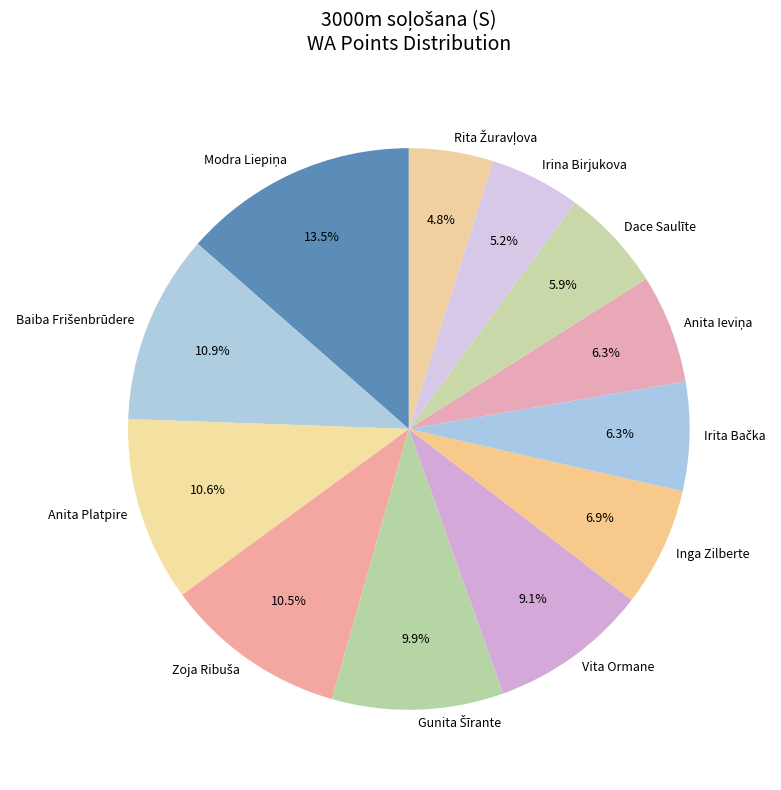

Is there any slice that represents more than half of the pie?

No